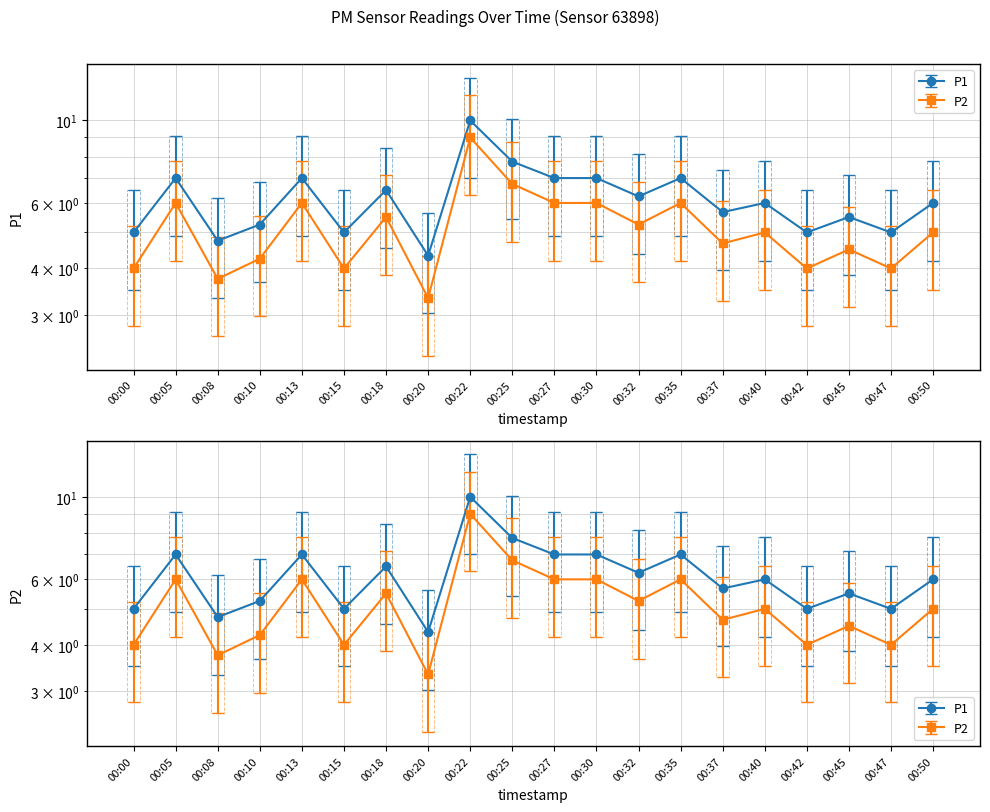

How many lines are shown in the chart?

2